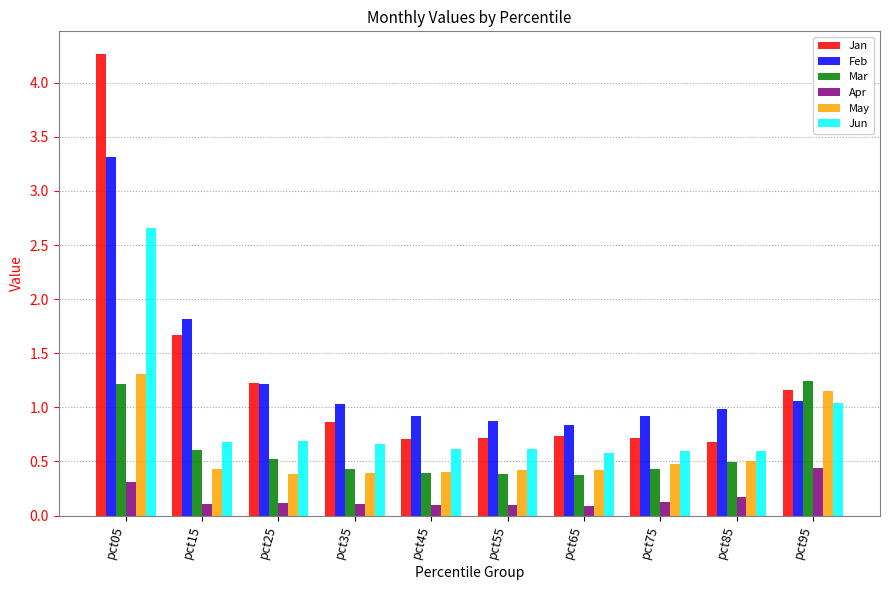

What are all the series names shown in the legend?

Jan, Feb, Mar, Apr, May, Jun